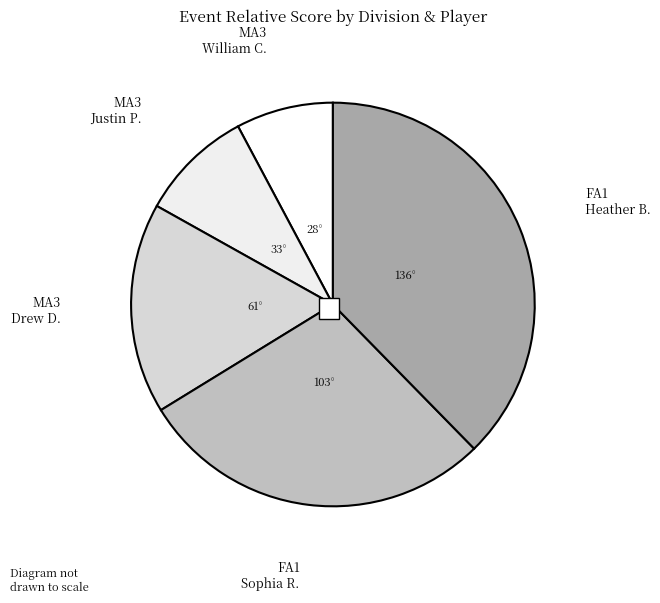

Which has a higher value, FA1 - Sophia Rizzo or MA3 - Justin Pendrey?

FA1 - Sophia Rizzo